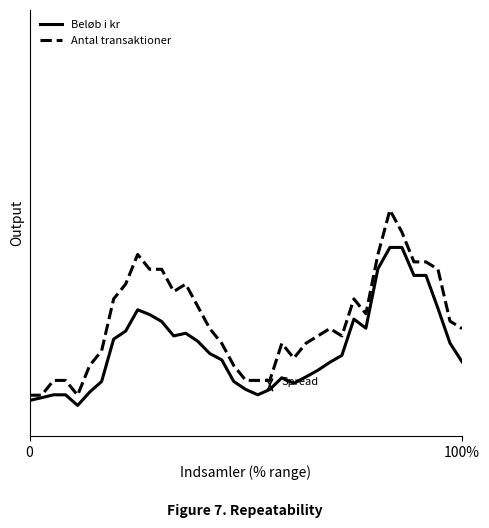

What are all the series names shown in the legend?

Beløb i kr, Antal transaktioner